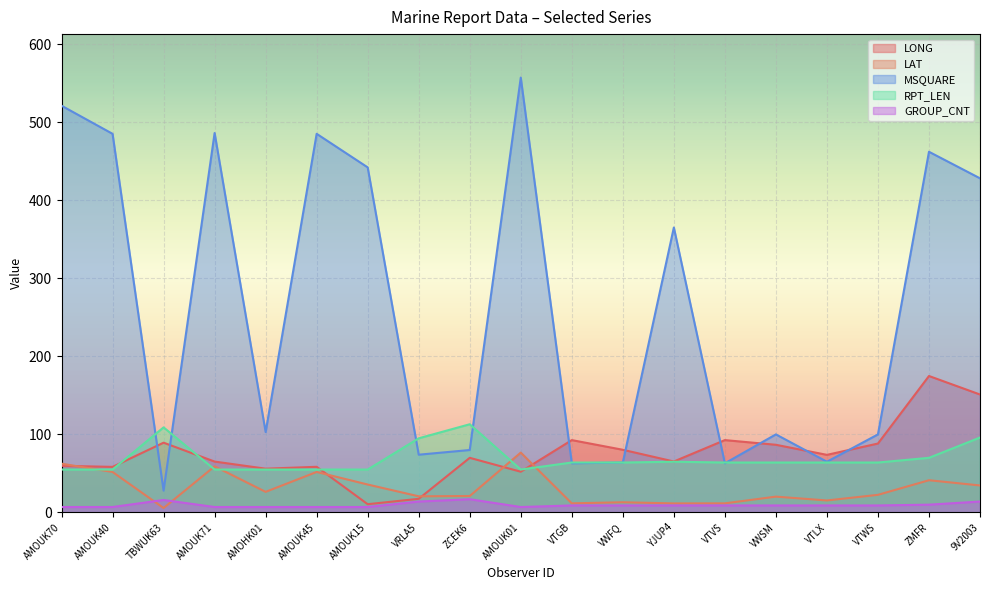

Does the chart display data point markers on the line(s)?

No